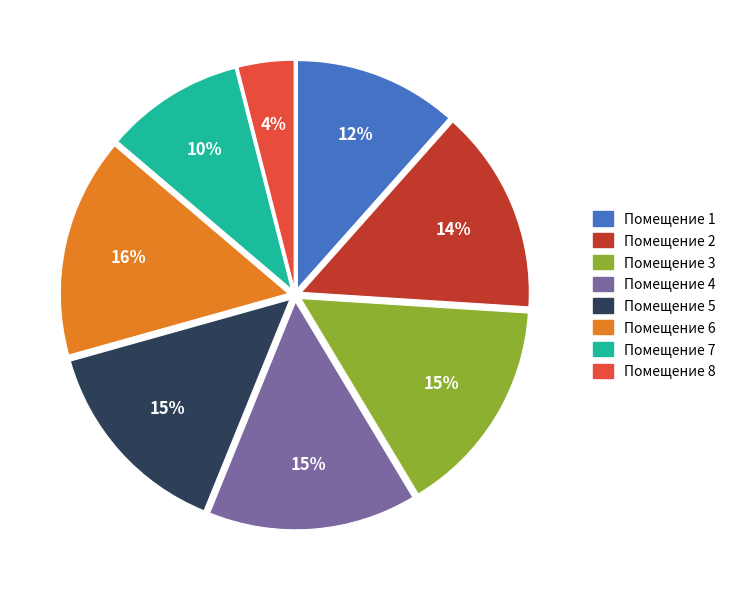

Does any single category account for the majority?

No